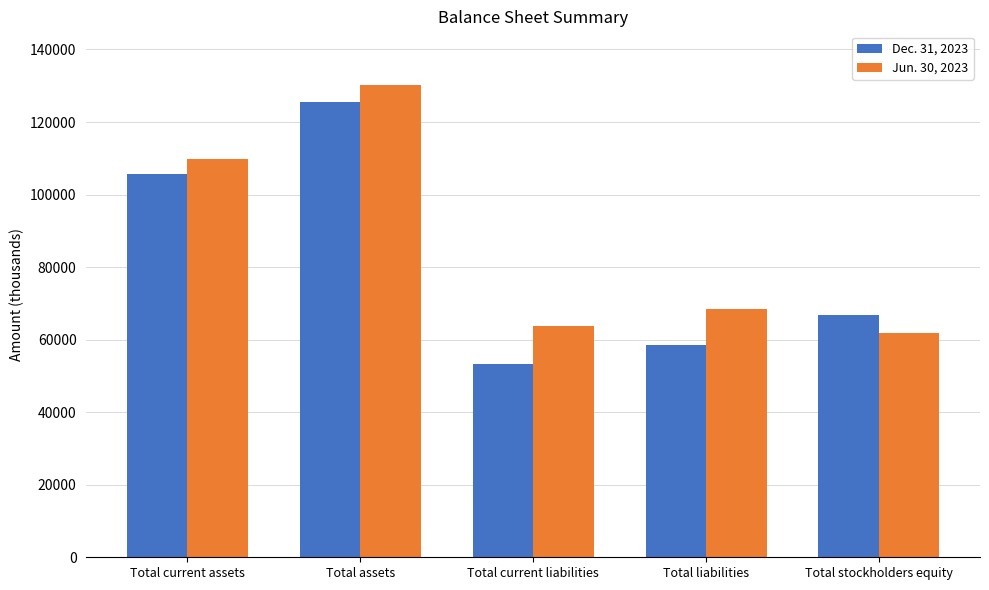

At which label does Dec. 31, 2023 first exceed 66793?

Total current assets